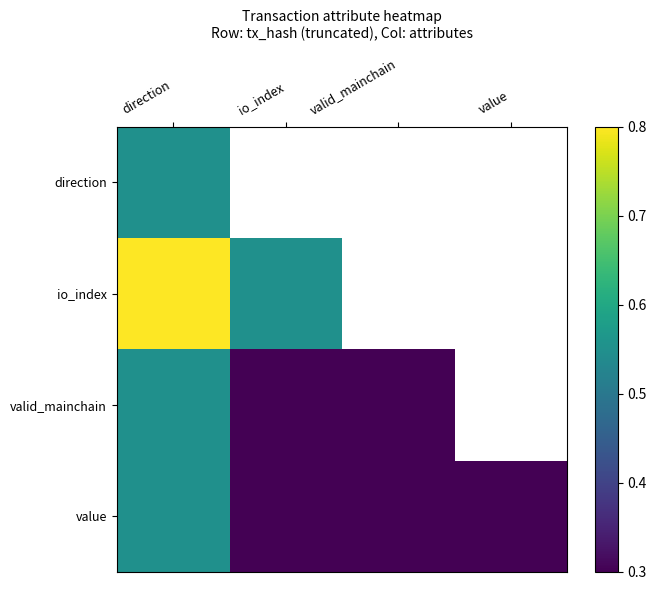

Which series has the largest range (max minus min)?

valid_mainchain